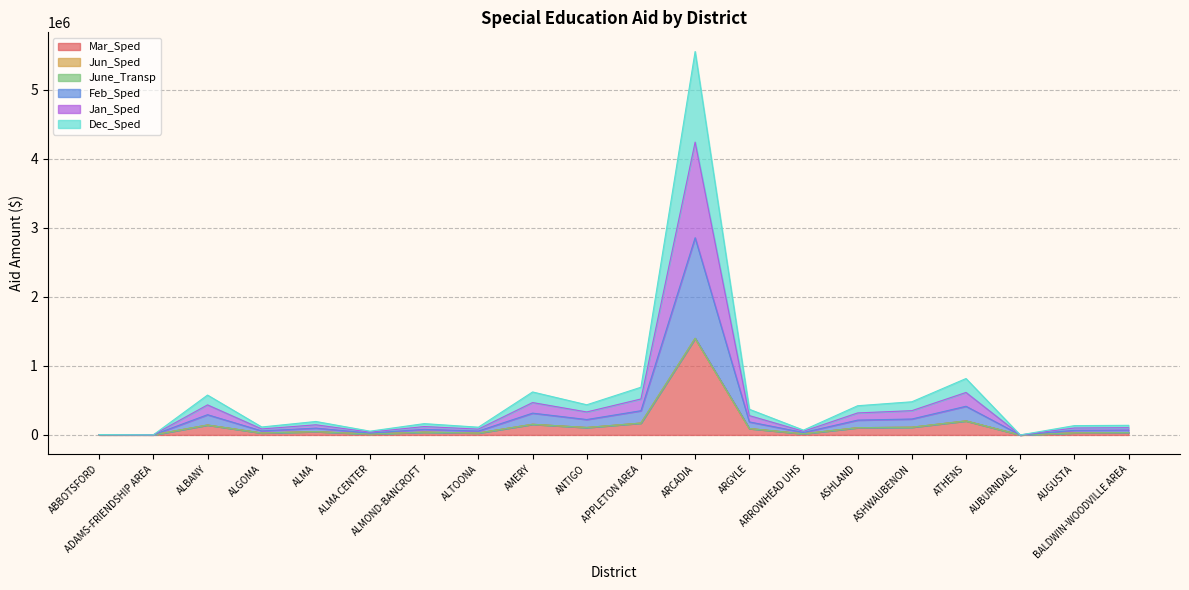

What is the label of the 17th point from the right?

ALGOMA